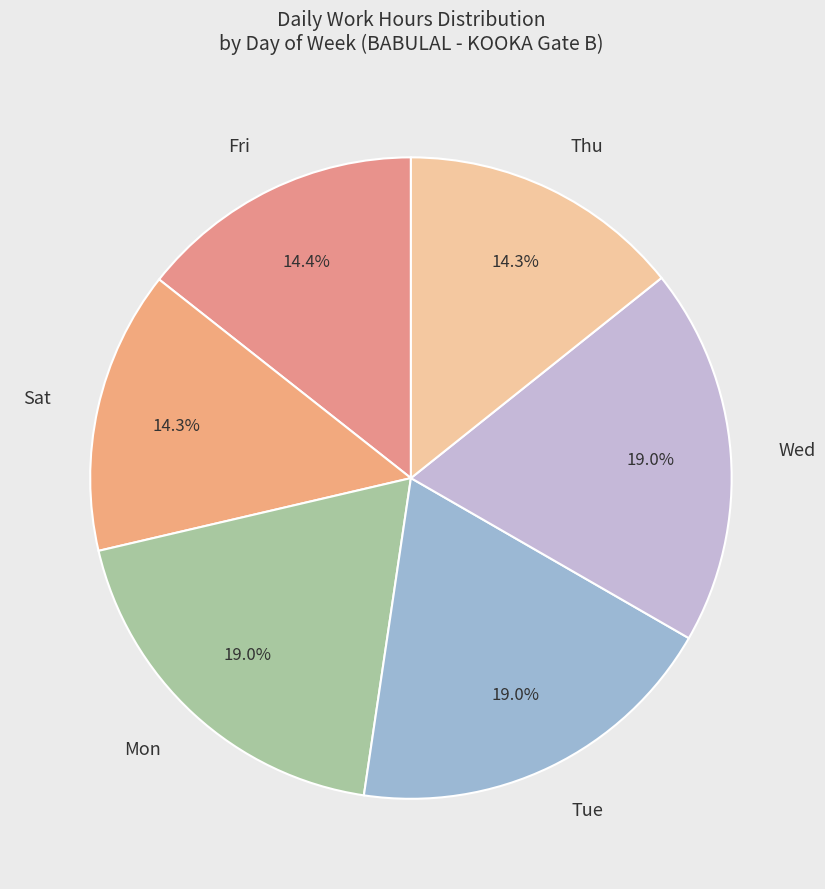

Is there a majority slice in this chart?

No